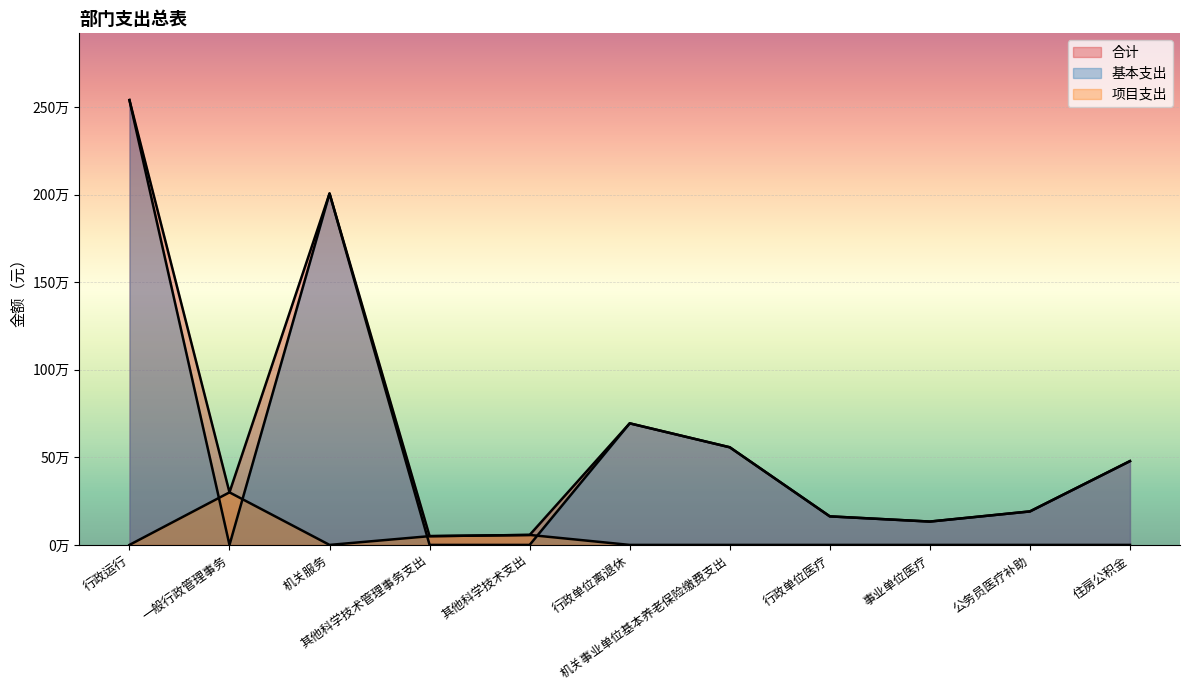

Reading left to right, transcribe all the data shown in this chart.

合计: 2539818.7	300000.0	2006418.8	50000.0	56938.0	694104.9	557460.5	163003.8	133307.0	191221.0	478524.0
基本支出: 2539818.7	0.0	2006418.8	0.0	0.0	694104.9	557460.5	163003.8	133307.0	191221.0	478524.0
项目支出: 0.0	300000.0	0.0	50000.0	56938.0	0.0	0.0	0.0	0.0	0.0	0.0